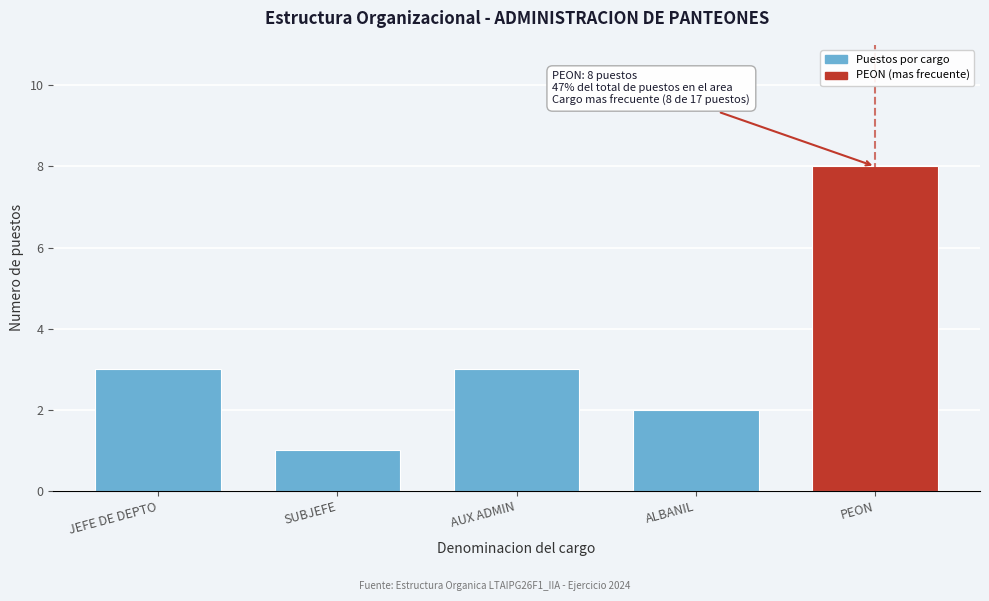

Reading left to right, what are all the values shown in this chart?

JEFE DE DEPTO=3	SUBJEFE=1	AUX ADMIN=3	ALBANIL=2	PEON=8